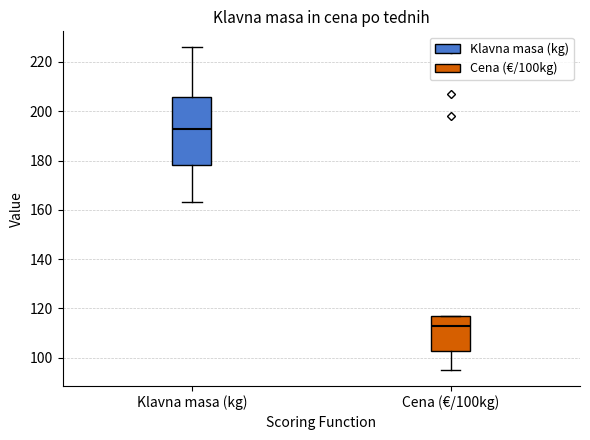

Where is the upper edge of the box for Klavna masa (kg) on the y-axis? The values are not printed on the chart, so give them approximately, as read against the axis.

206